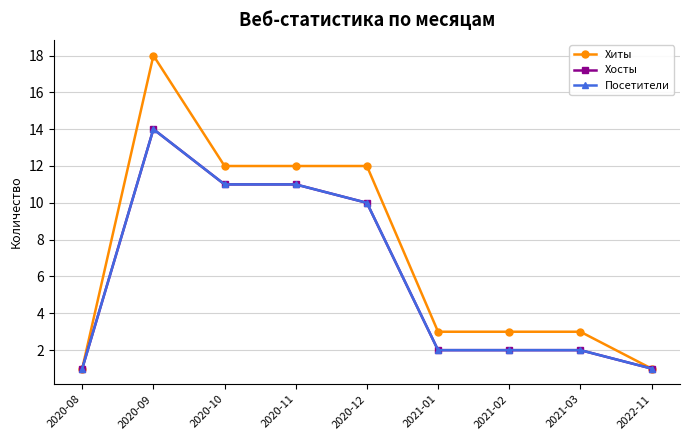

True or false: Хосты has more than 1 interior local peaks.

False